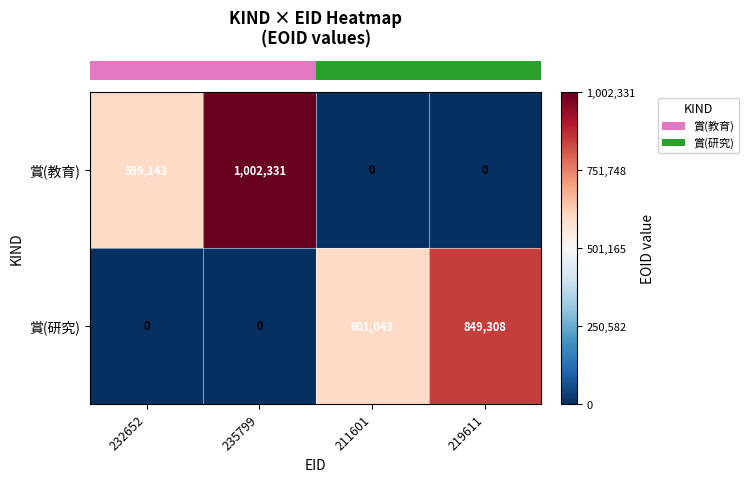

Rank the series at 211601 from lowest to highest value.

賞(教育), 賞(研究)